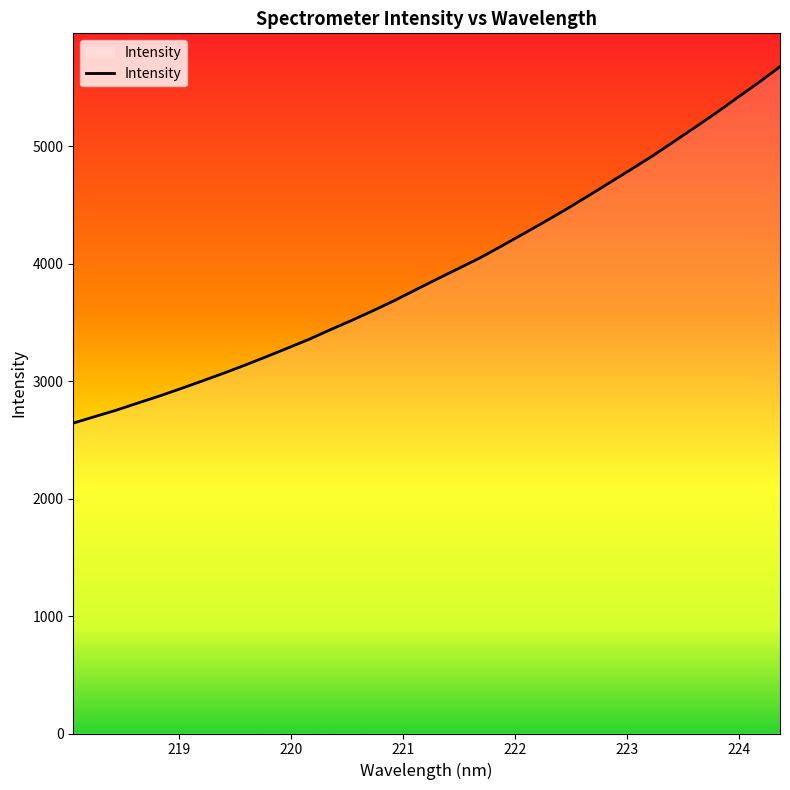

What is the minimum value shown in the chart?

2642.0